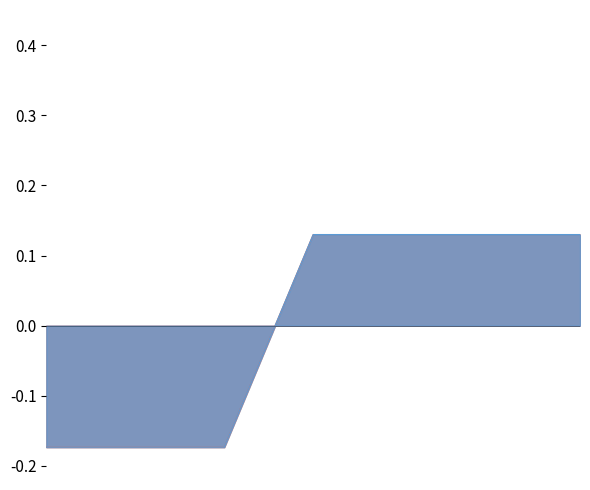

Which series has the largest total across all categories?

Koeficient